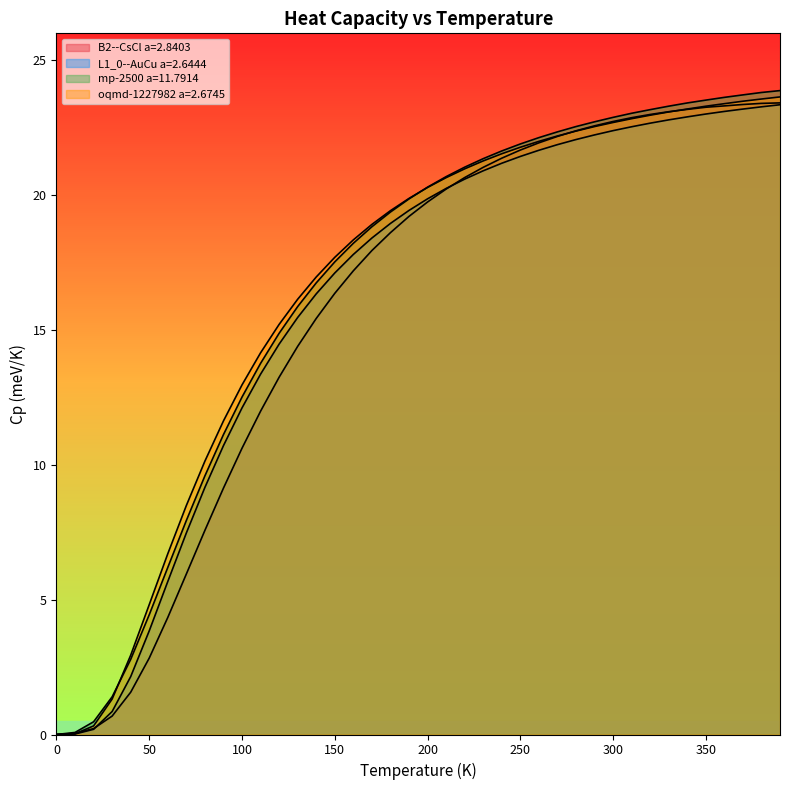

What is the approximate value of oqmd-1227982 a=2.6745 at 370.0?

23.5